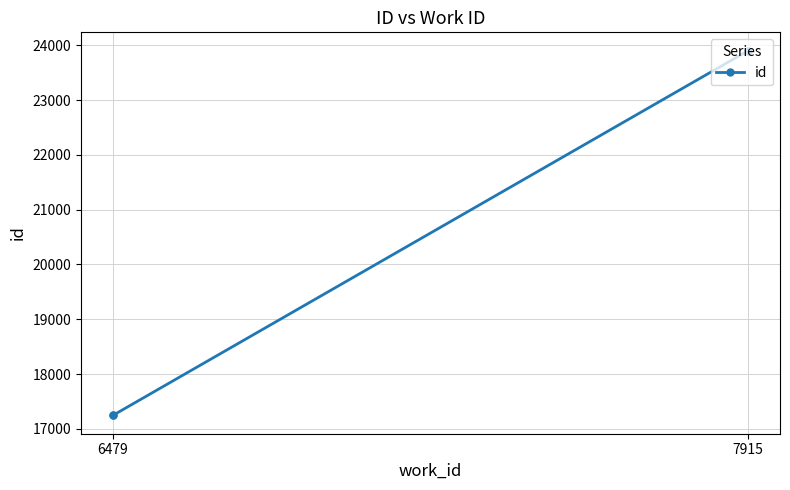

What is the greatest value displayed?

23905